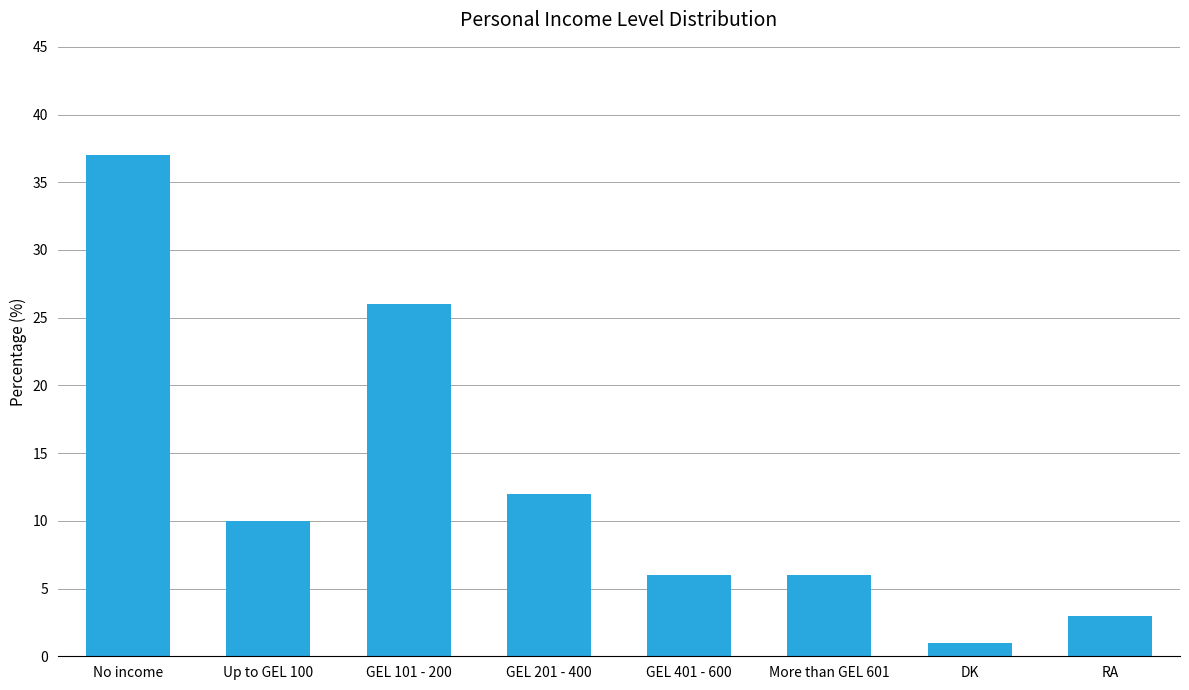

What position from the right is No income?

8